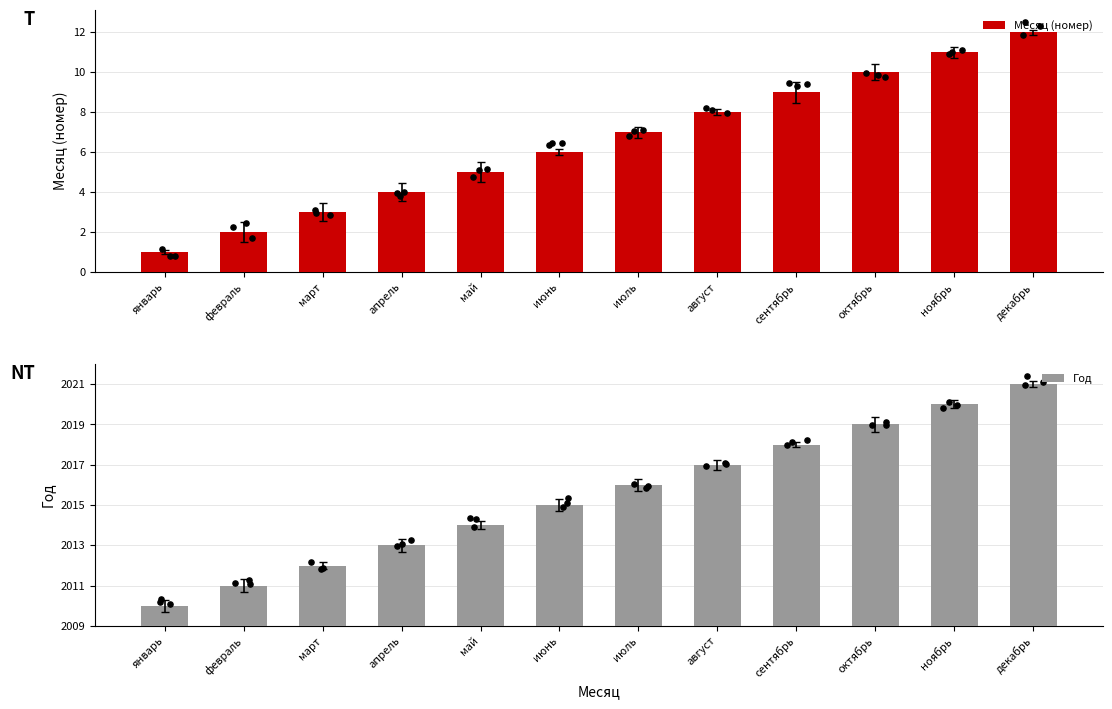

Which series reaches the maximum Y coordinate?

Месяц (номер)